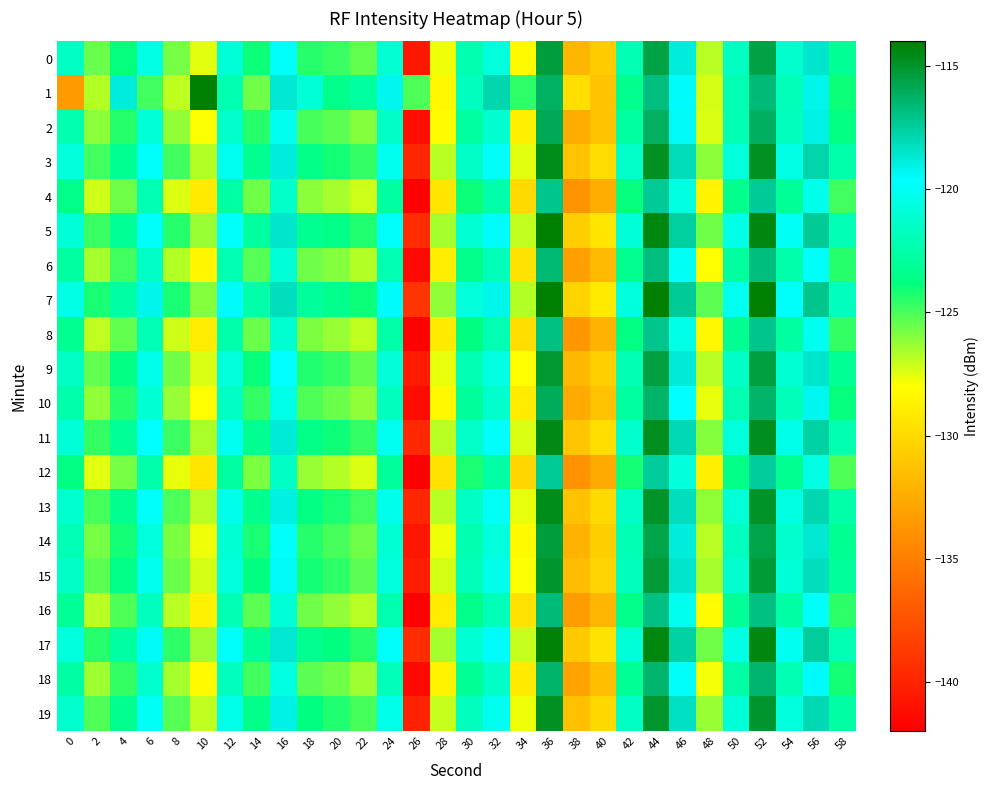

At 50, list the series in order from smallest to largest.

12, 4, 8, 16, 6, 18, 10, 1, 2, 14, 0, 9, 15, 19, 13, 3, 11, 17, 5, 7